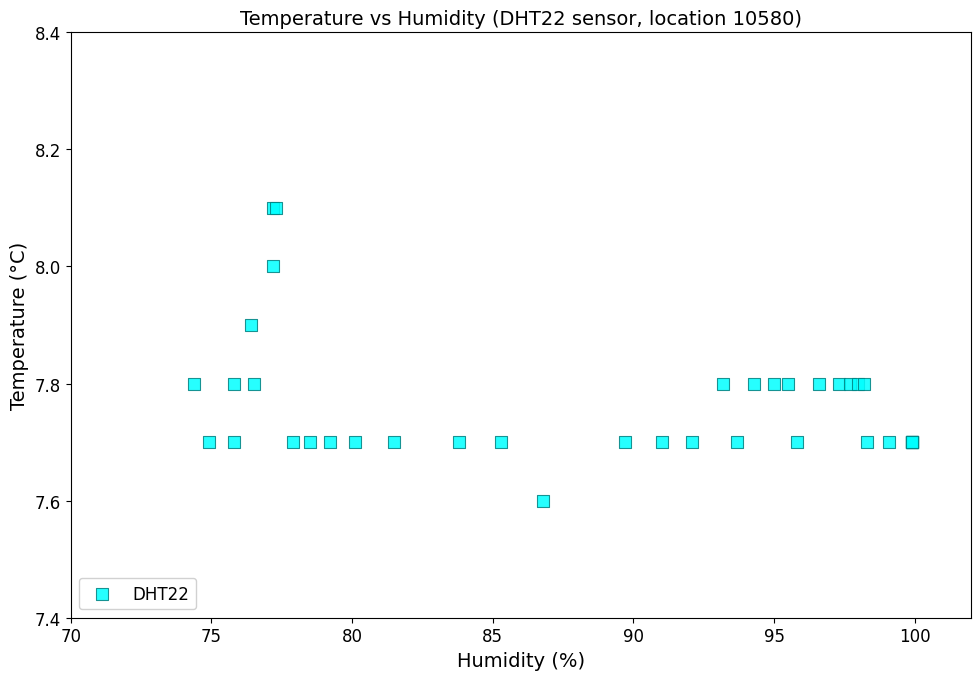

What Y value in the scatter plot is closest to 7?

7.6